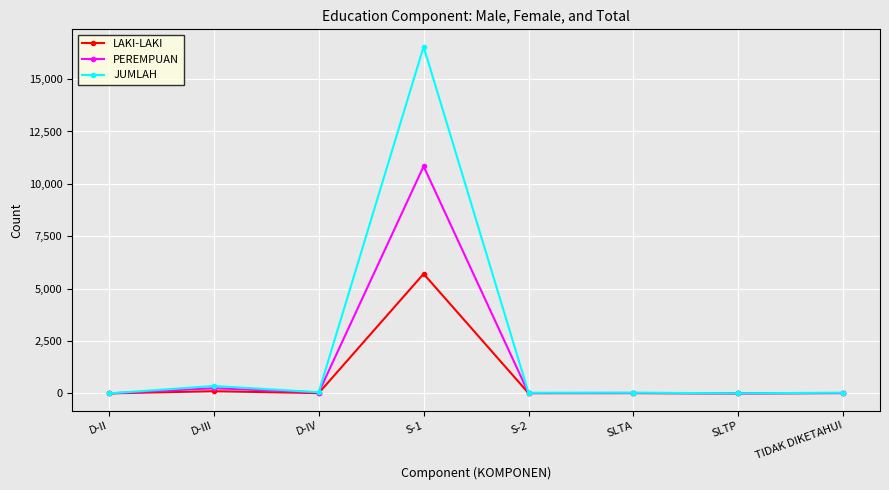

List the series in order of their peak value, lowest first.

LAKI-LAKI, PEREMPUAN, JUMLAH